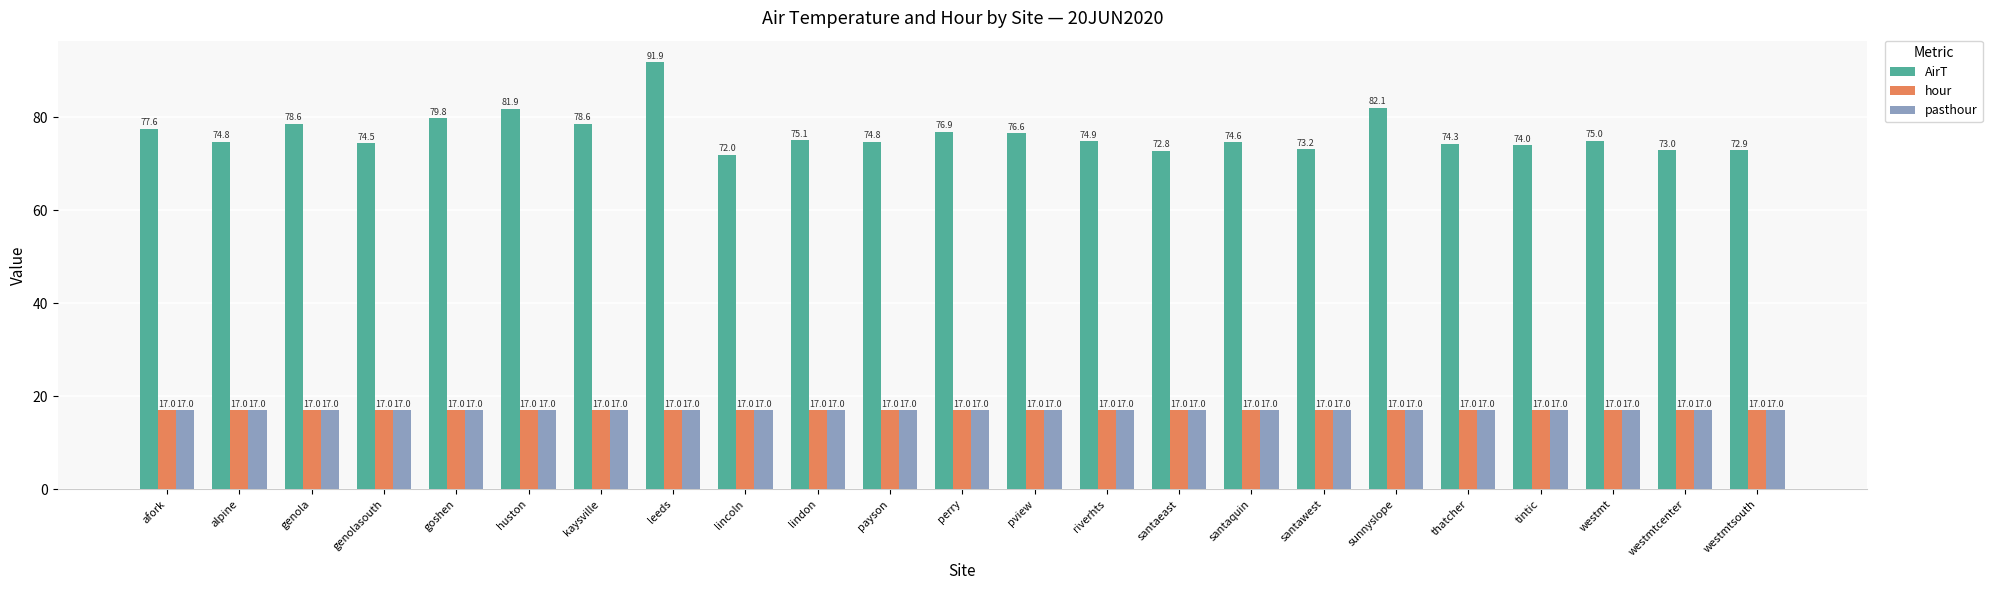

Is it true that hour equals 17.0 at westmtsouth?

True